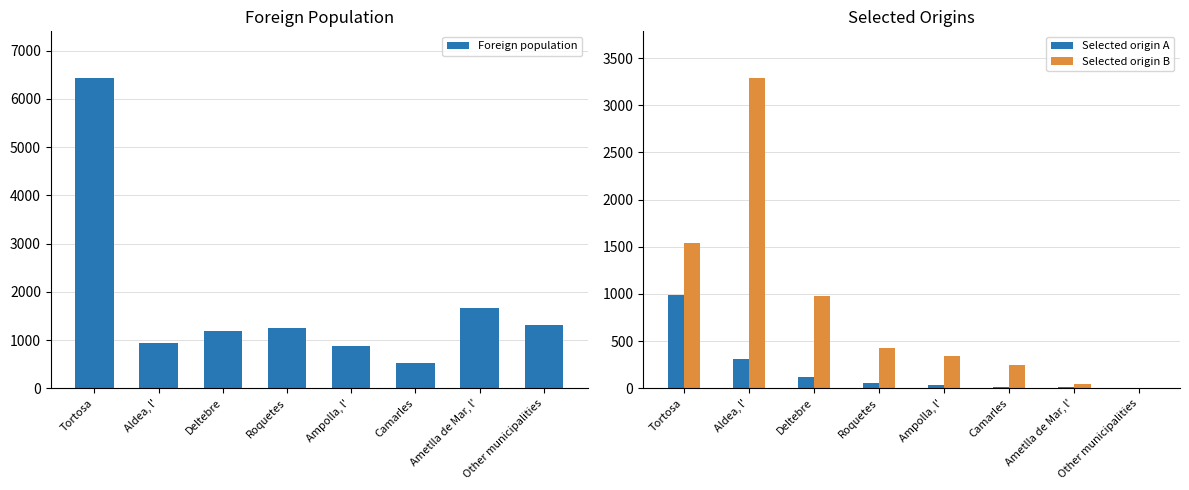

Is the value of Selected origin B at Roquetes greater than the value of Foreign population at Roquetes?

No